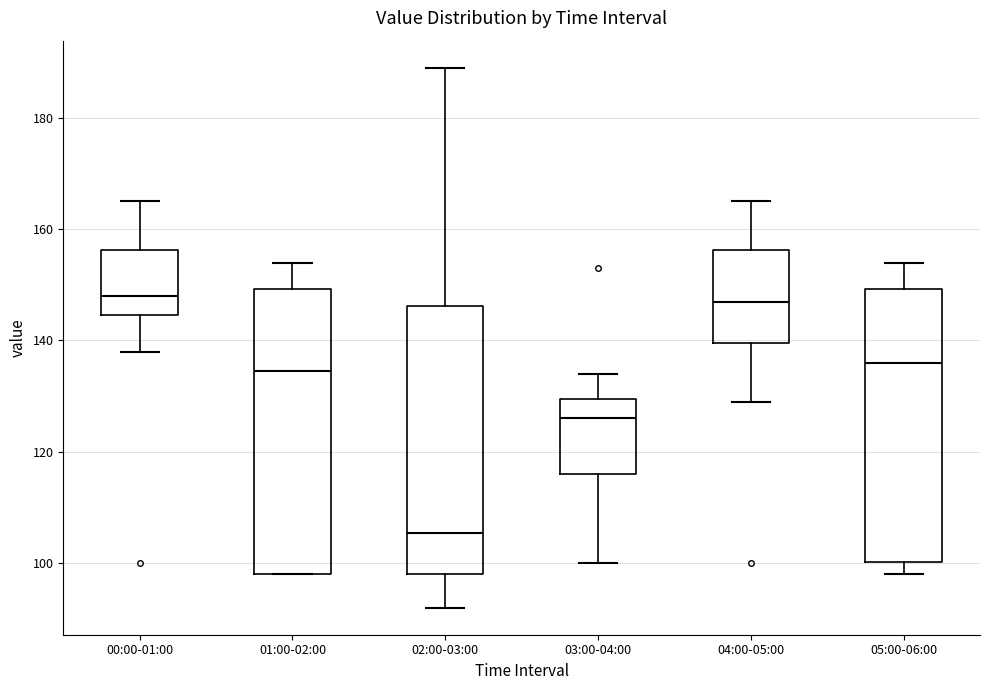

Reading left to right, transcribe this box plot: for each box, give where its median line is, the range the box spans, and where its two whiskers end, as read against the y-axis. The values are not printed on the chart, so give them approximately, as read against the axis.

00:00-01:00: median 148, box 144 to 156, whiskers 138 to 166
01:00-02:00: median 134, box 98 to 150, whiskers 98 to 154
02:00-03:00: median 106, box 98 to 146, whiskers 92 to 190
03:00-04:00: median 126, box 116 to 130, whiskers 100 to 134
04:00-05:00: median 148, box 140 to 156, whiskers 130 to 166
05:00-06:00: median 136, box 100 to 150, whiskers 98 to 154